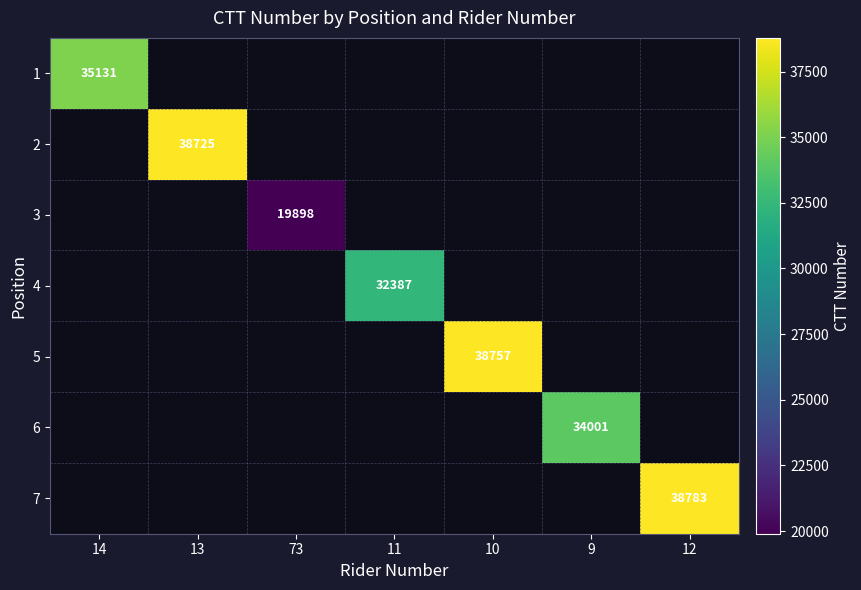

Rank the series at 10 from highest to lowest value.

1, 2, 3, 4, 5, 6, 7